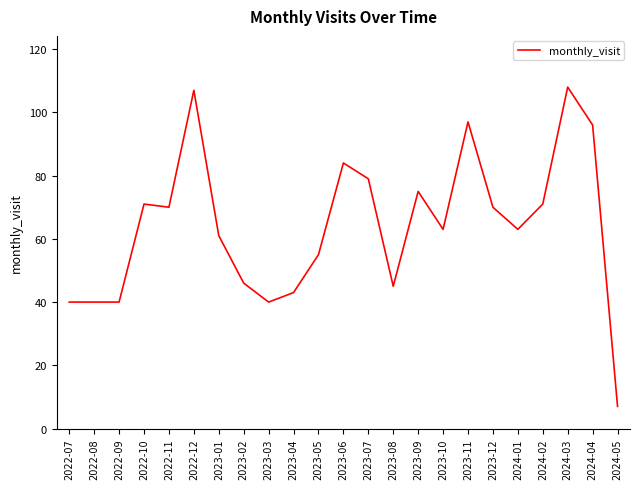

What position from the left is 2023-01?

7